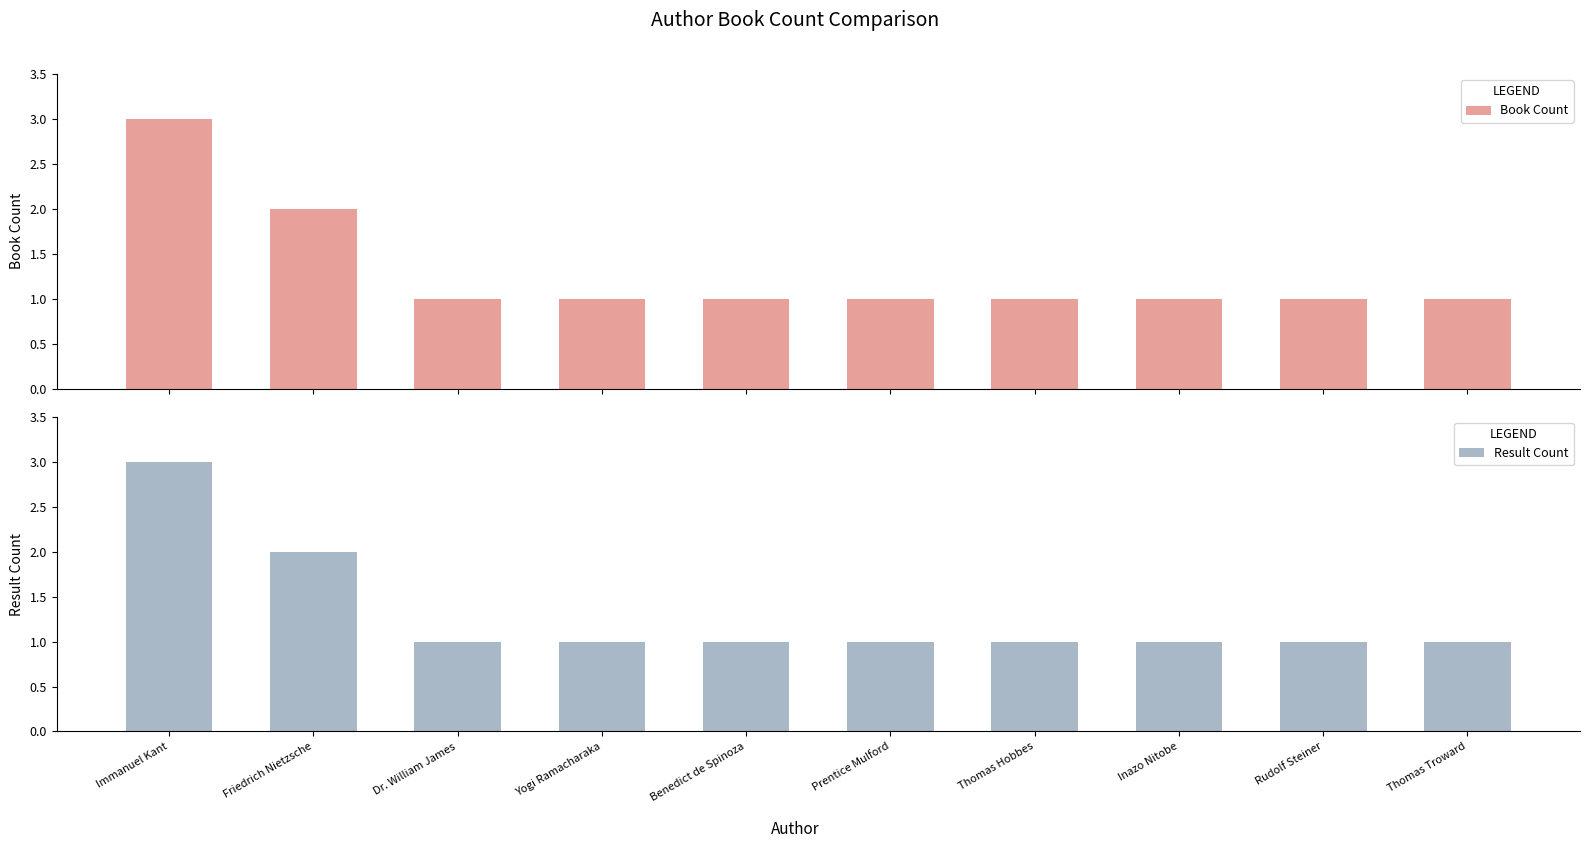

What are all the series names shown in the legend?

Book Count, Result Count